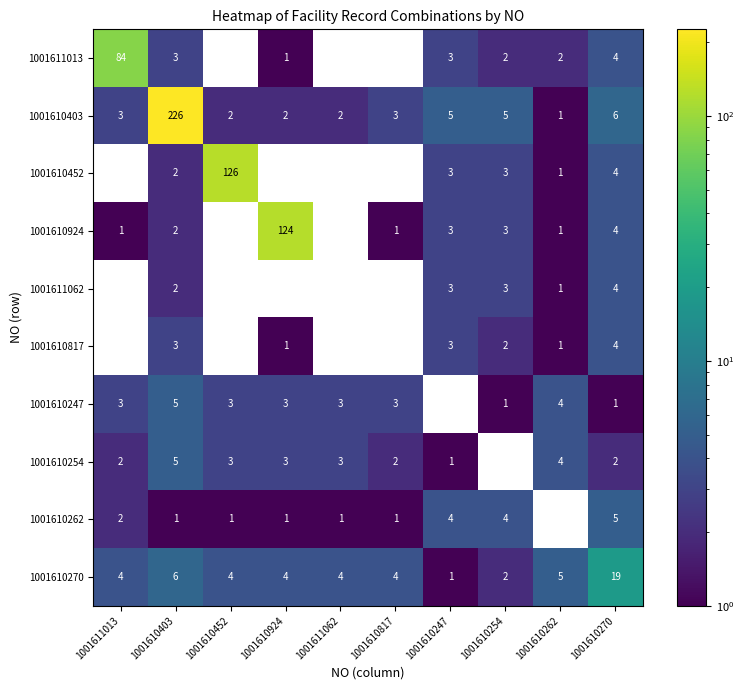

What is the maximum value for 1001610924?

124